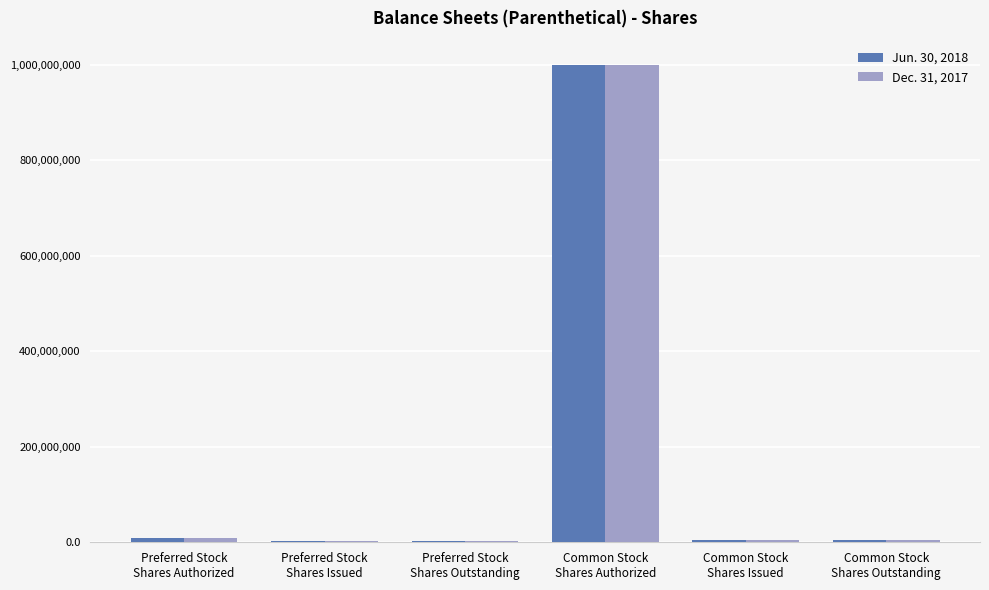

What is the maximum value shown in the chart?

1000000000